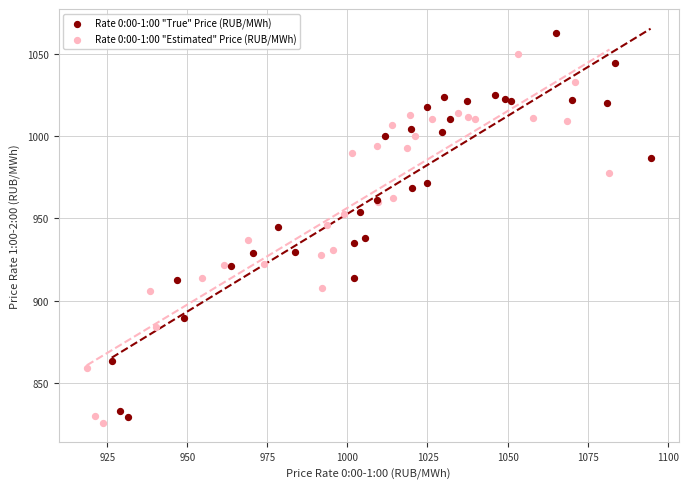

Which series has the largest Y range (max minus min)?

Rate 0:00-1:00 "True" Price (RUB/MWh)